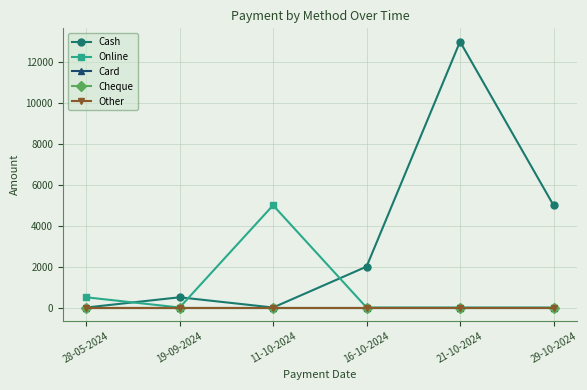

Is this an area chart (filled region under the line)?

No